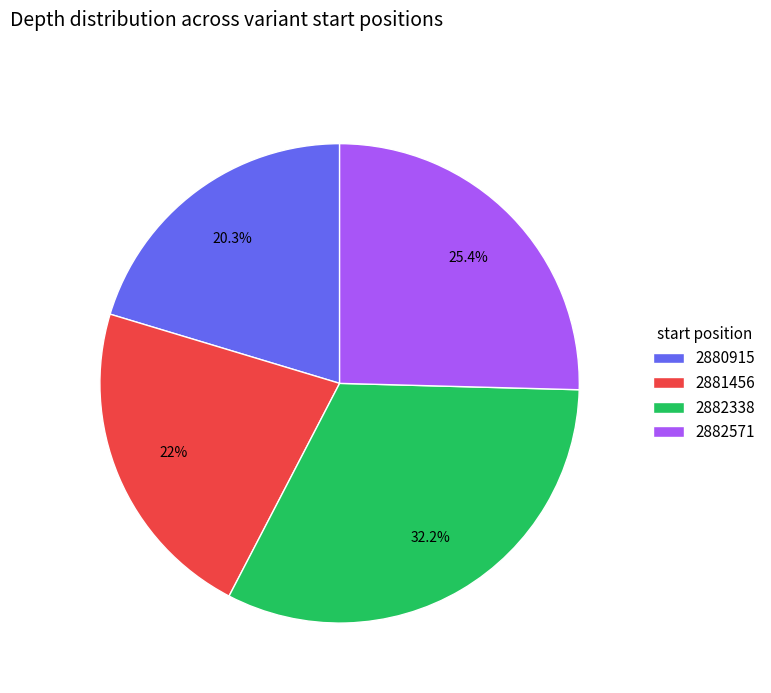

To the nearest percent, what percentage of the pie is 2881456?

22%